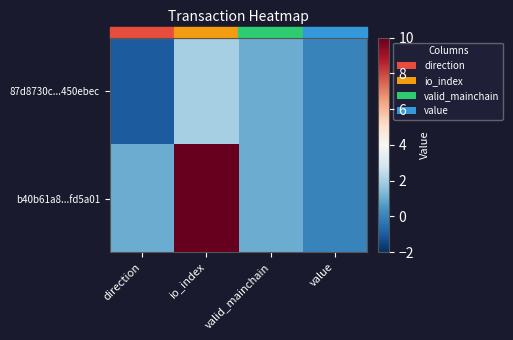

List the series in order of their peak value, highest first.

b40b61a8...fd5a01, 87d8730c...450ebec